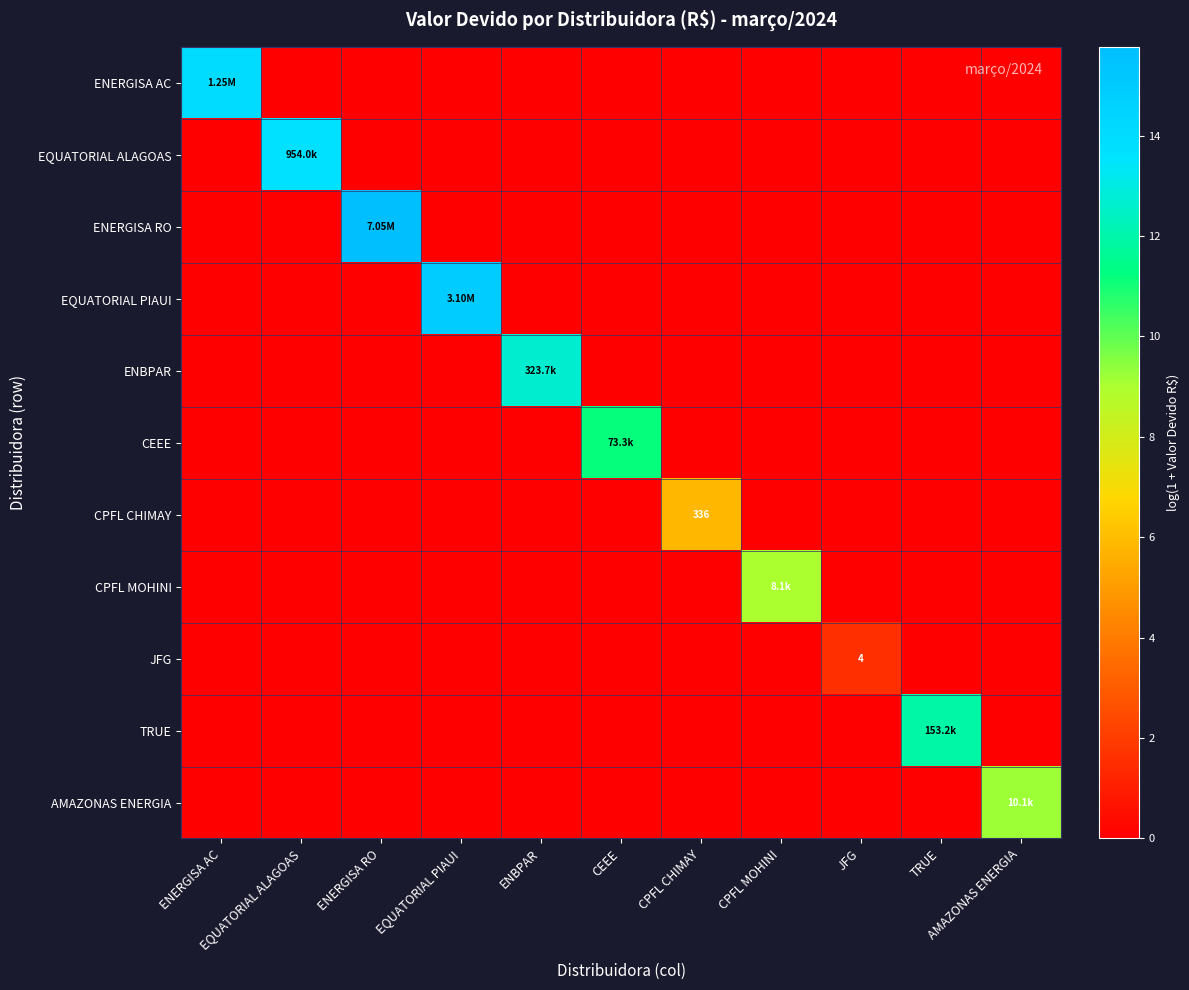

List the labels in order of CPFL MOHINI value, largest first.

CPFL MOHINI, ENERGISA AC, EQUATORIAL ALAGOAS, ENERGISA RO, EQUATORIAL PIAUI, ENBPAR, CEEE, CPFL CHIMAY, JFG, TRUE, AMAZONAS ENERGIA